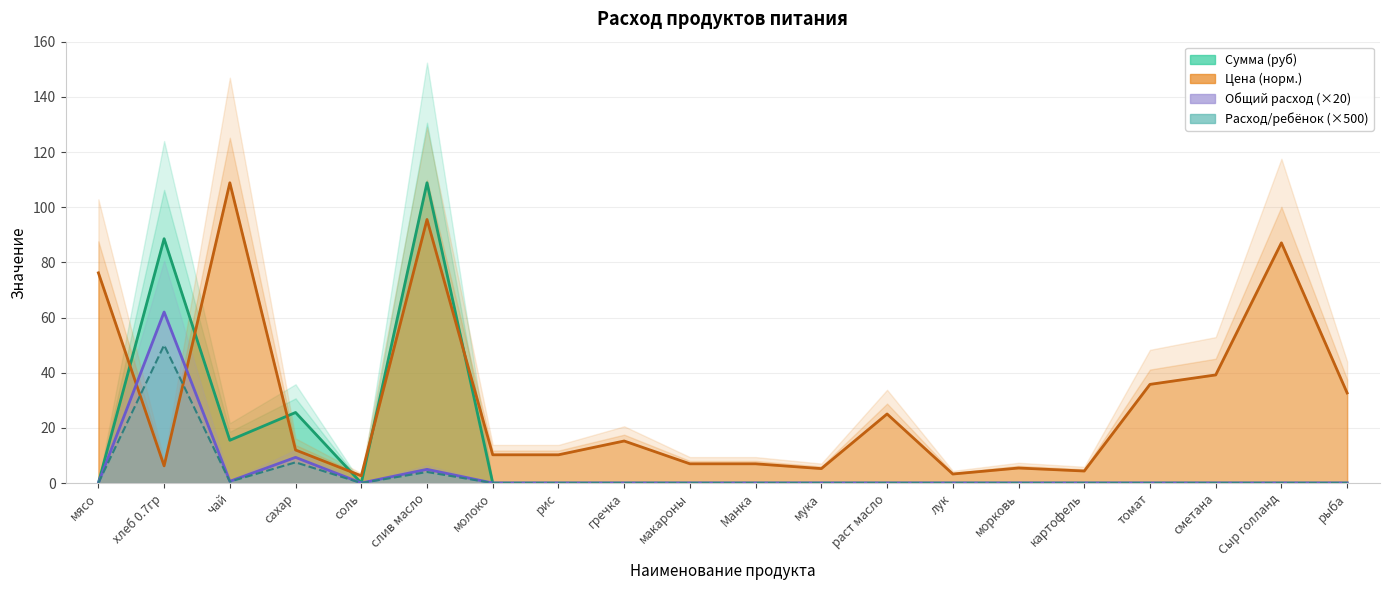

In Цена, how many points are higher than both neighbors (excluding endpoints)?

6